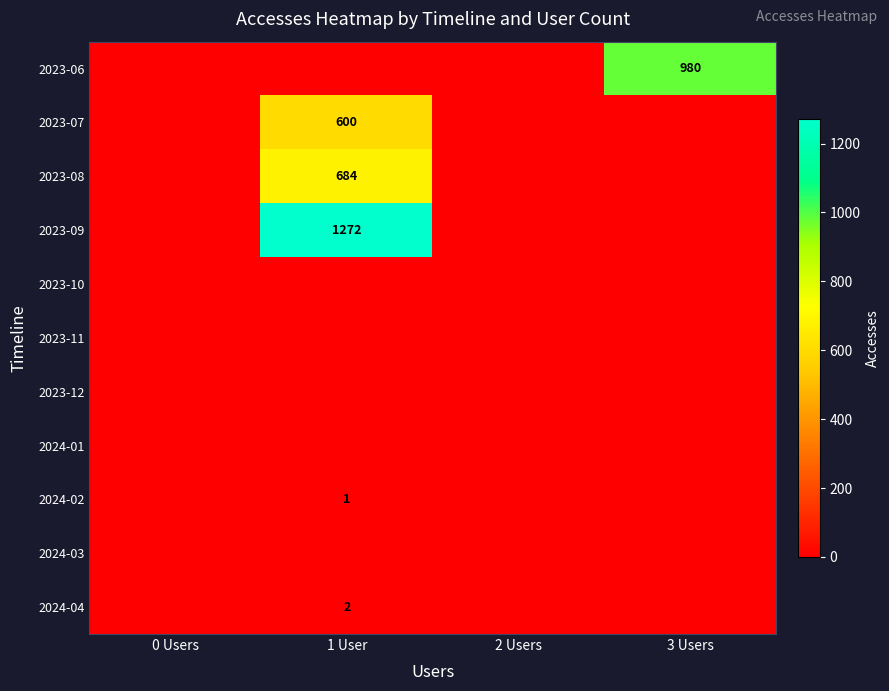

Which has a higher value, 3 Users or 2 Users?

3 Users